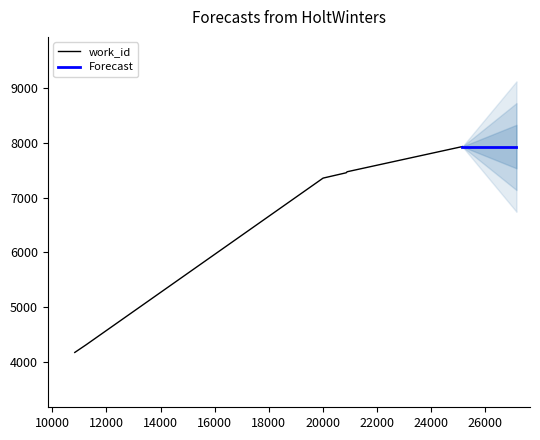

The value at 11251 is 6193. True or false?

False